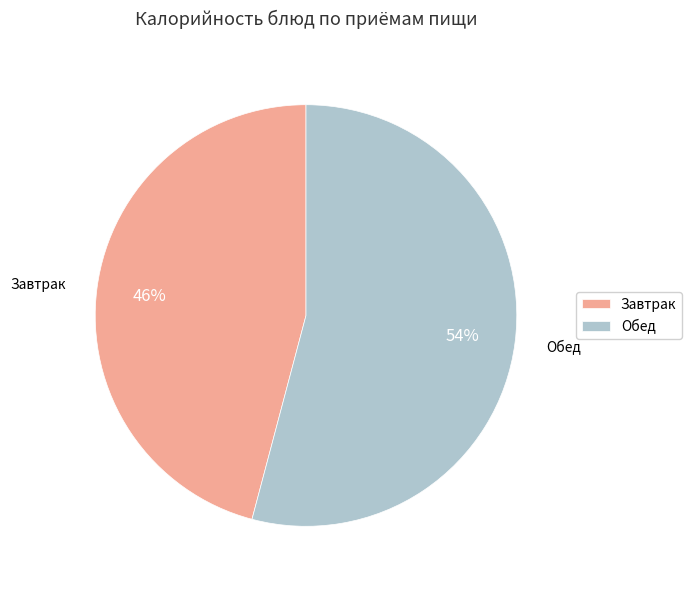

What percentage is the Завтрак slice, to the nearest percent?

46%